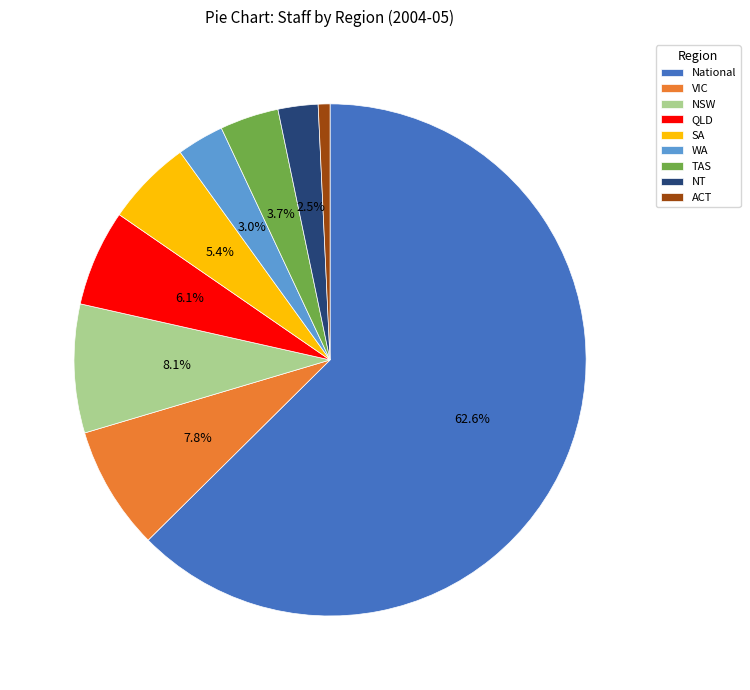

To the nearest percent, what is the combined percentage of NSW and TAS?

12%